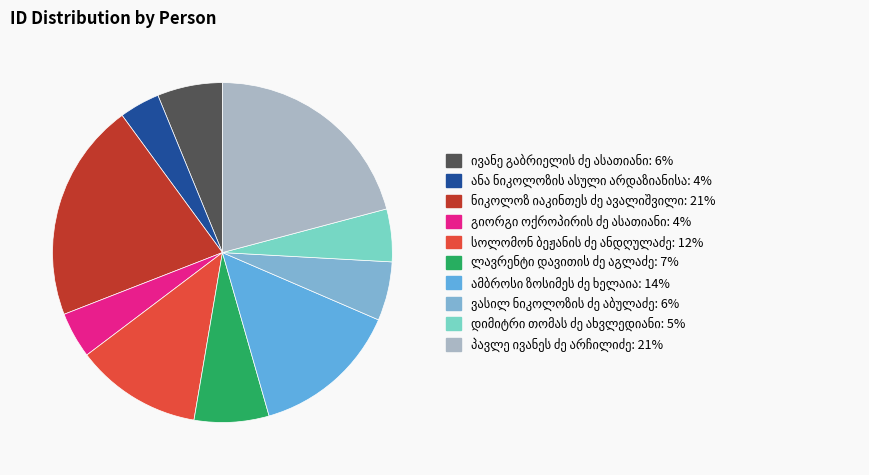

How many segments does this pie chart have?

10